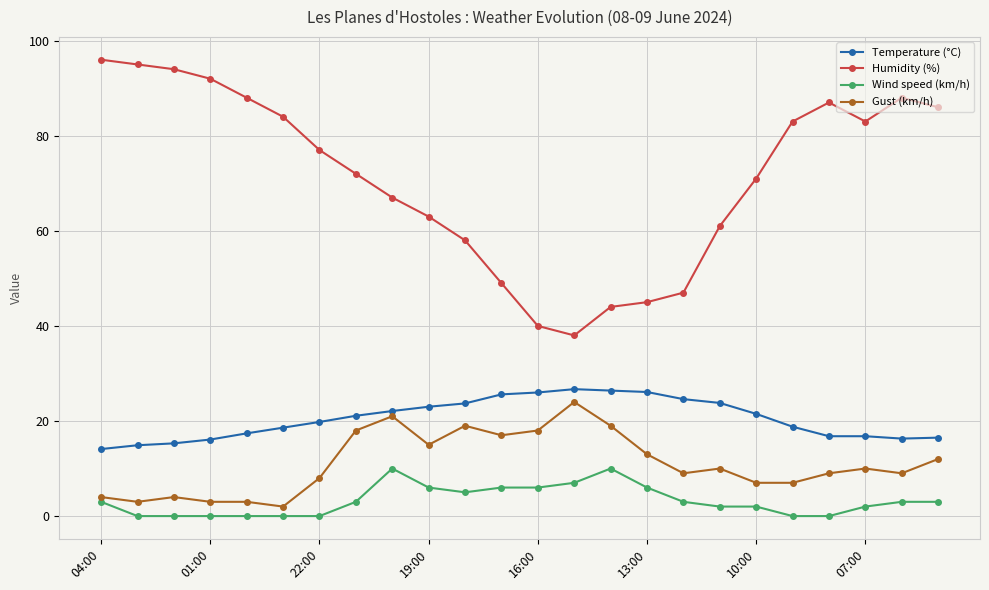

At how many categories does at least one series exceed 80?

11